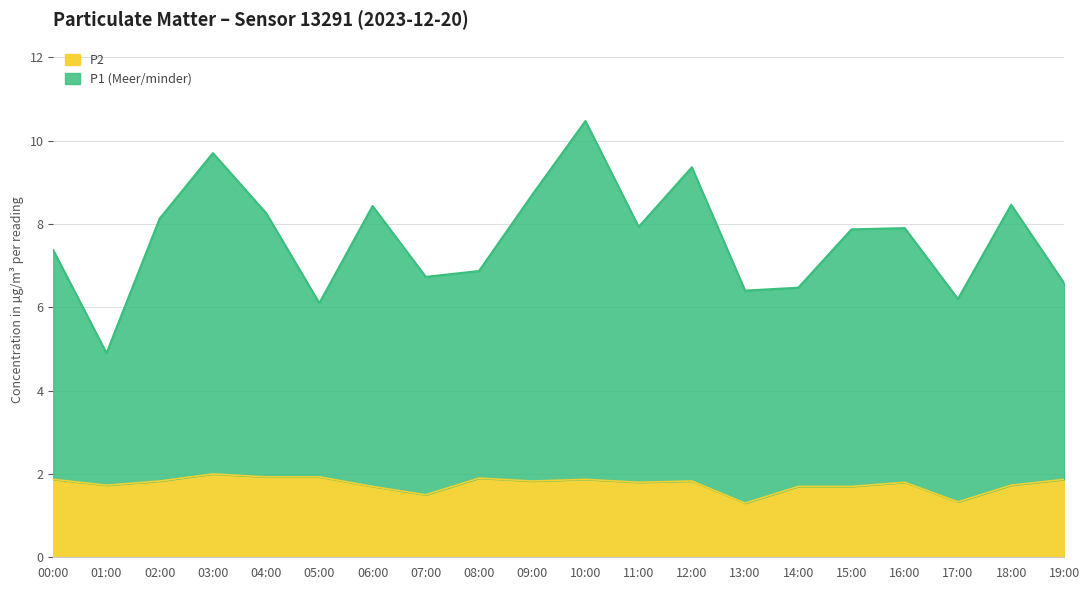

The P1 series shows 15.2 at 09:00. True or false?

False